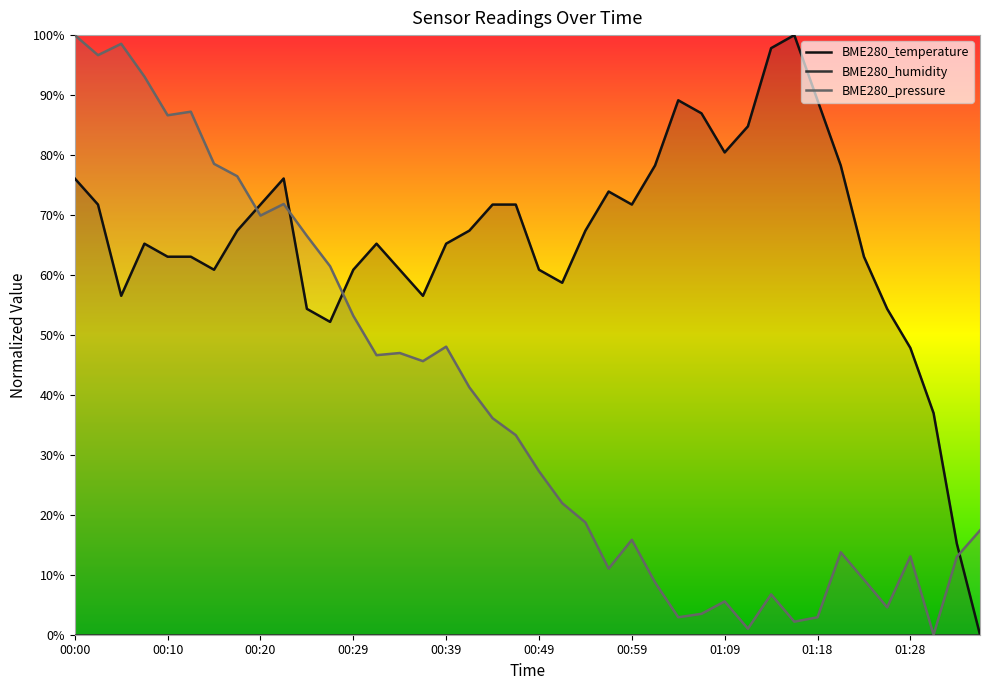

How many positive values does the BME280_temperature series have?

39